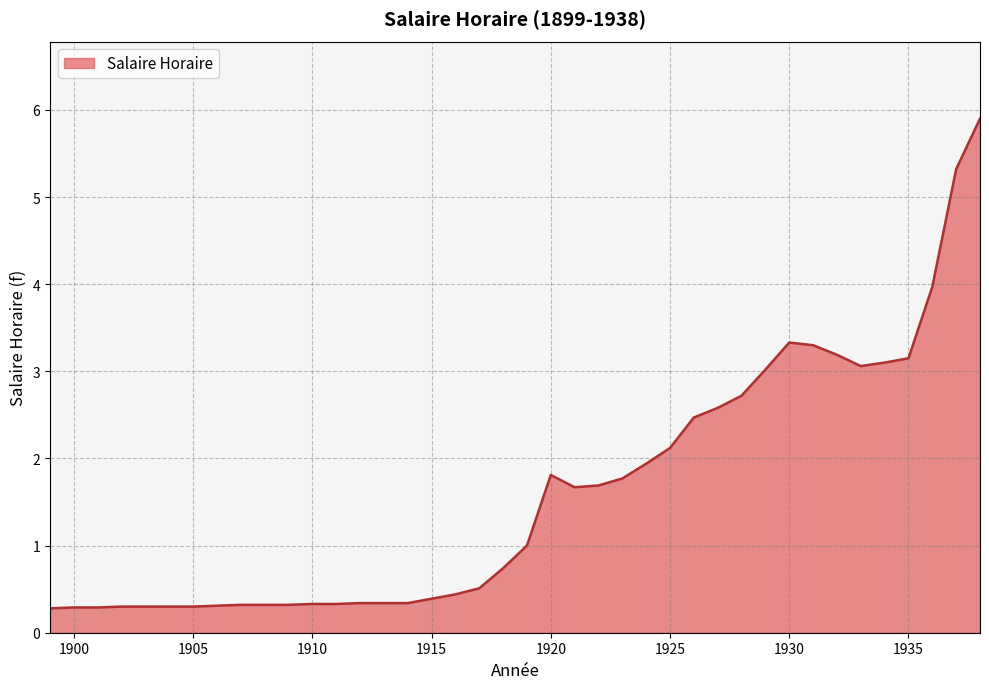

What is the difference between the maximum and minimum values?

5.6